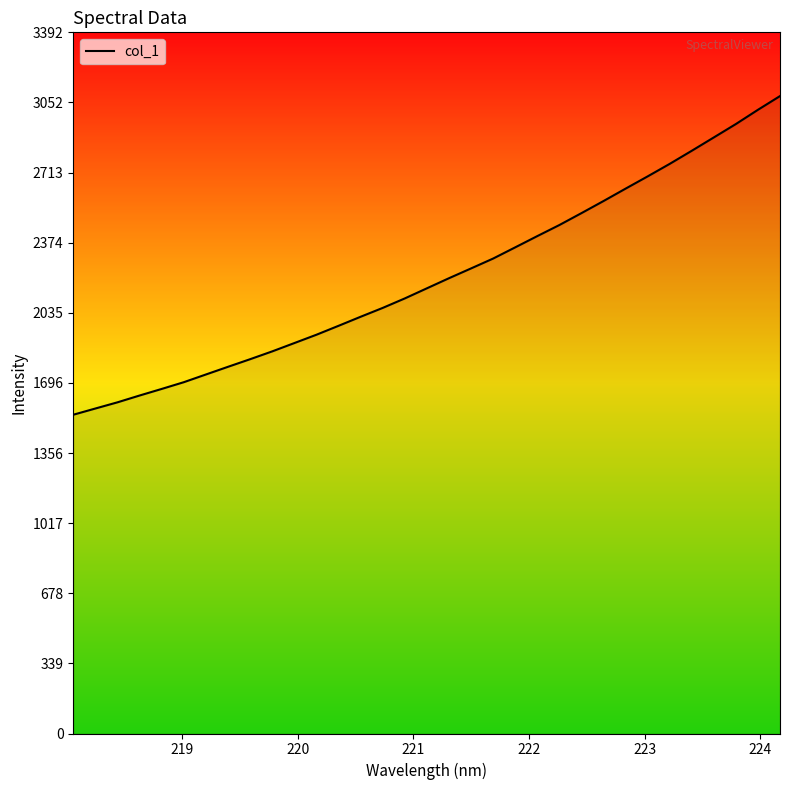

What is the difference between the maximum and minimum values?

1541.6